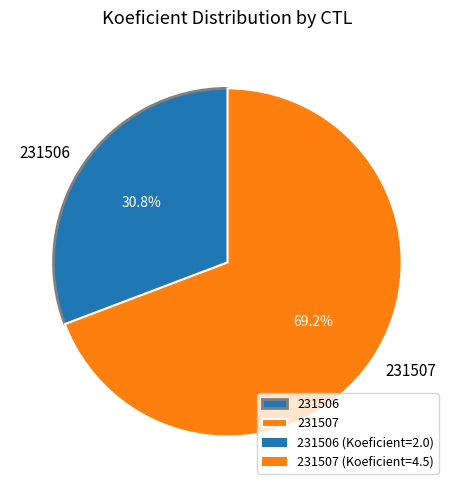

Is it true that 231506 is 31% of the pie?

True